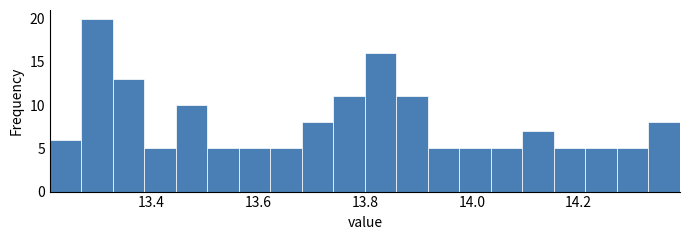

Read against the x-axis, roughly where is the centre of the tallest bar?

13.30